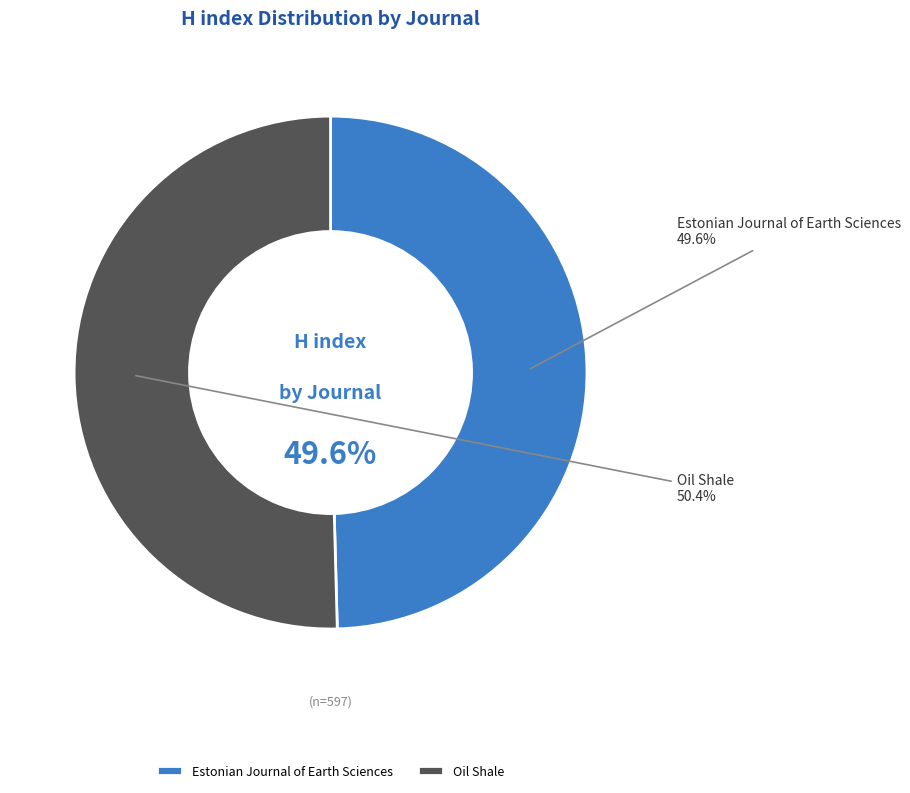

Which category has the biggest portion of the pie?

Oil Shale